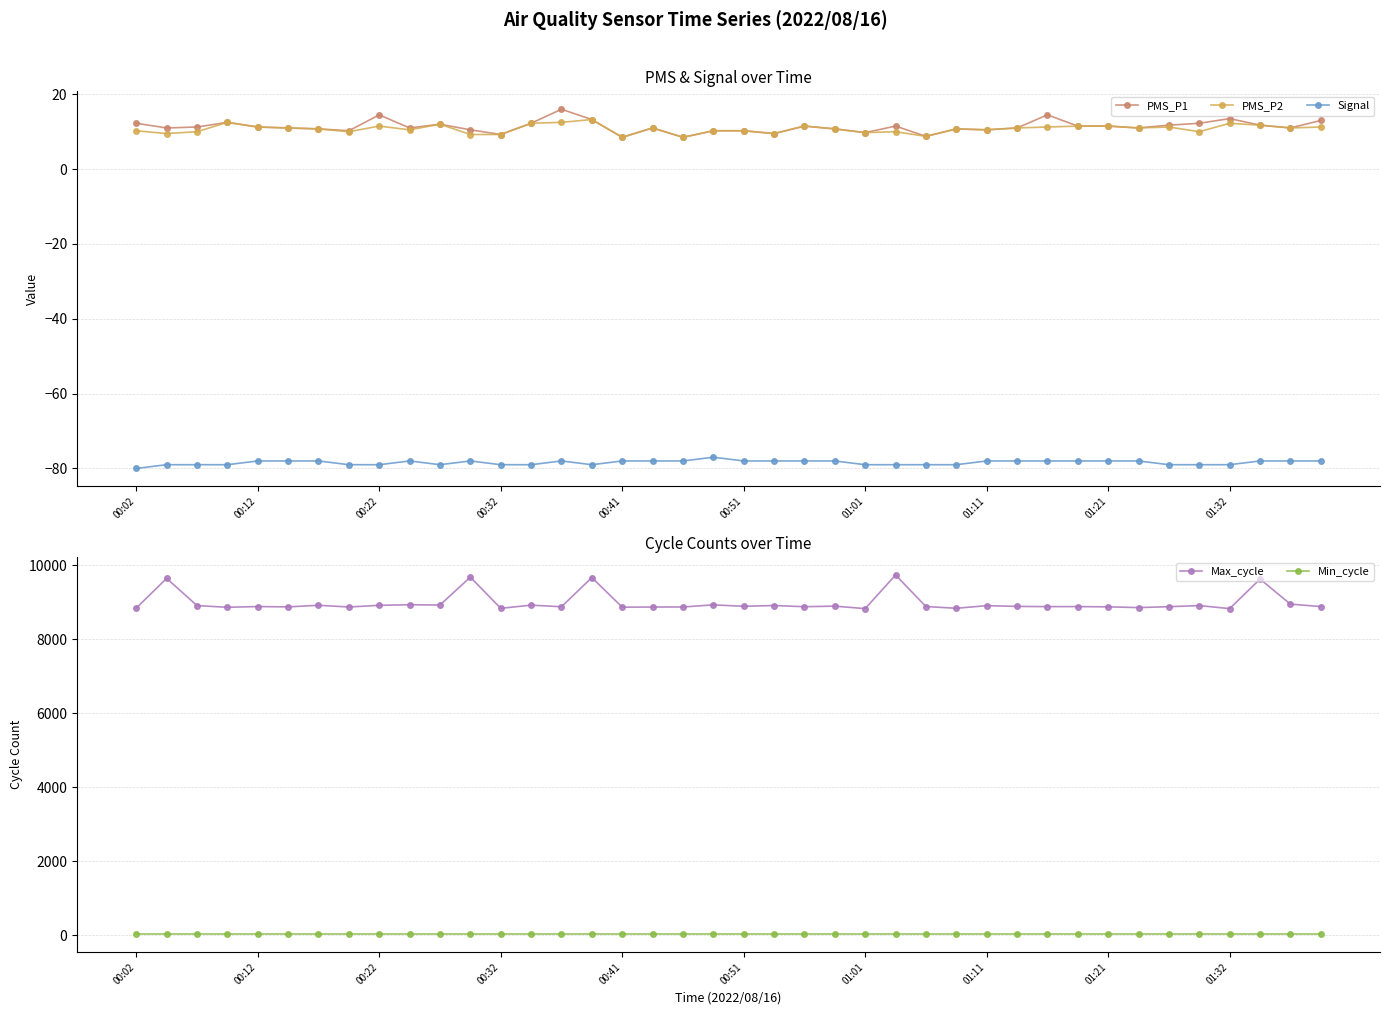

Reading left to right, extract all data points from this chart.

PMS_P1: 12.2	11.0	11.2	12.5	11.2	11.0	10.8	10.2	14.5	11.0	12.0	10.5	9.2	12.2	16.0	13.2	8.5	11.0	8.5	10.2	10.2	9.5	11.5	10.8	9.8	11.5	8.8	10.8	10.5	11.0	14.5	11.5	11.5	11.0	11.8	12.2	13.5	11.8	11.0	13.0
PMS_P2: 10.2	9.5	10.0	12.5	11.2	11.0	10.8	10.0	11.5	10.5	12.0	9.2	9.2	12.2	12.5	13.2	8.5	11.0	8.5	10.2	10.2	9.5	11.5	10.8	9.8	10.0	8.8	10.8	10.5	11.0	11.2	11.5	11.5	11.0	11.2	10.0	12.2	11.8	11.0	11.2
Signal: -80.0	-79.0	-79.0	-79.0	-78.0	-78.0	-78.0	-79.0	-79.0	-78.0	-79.0	-78.0	-79.0	-79.0	-78.0	-79.0	-78.0	-78.0	-78.0	-77.0	-78.0	-78.0	-78.0	-78.0	-79.0	-79.0	-79.0	-79.0	-78.0	-78.0	-78.0	-78.0	-78.0	-78.0	-79.0	-79.0	-79.0	-78.0	-78.0	-78.0
Max_cycle: 8842.0	9645.0	8909.0	8863.0	8883.0	8874.0	8917.0	8871.0	8916.0	8932.0	8925.0	9678.0	8835.0	8921.0	8878.0	9667.0	8866.0	8870.0	8871.0	8929.0	8890.0	8911.0	8879.0	8894.0	8827.0	9736.0	8883.0	8837.0	8907.0	8887.0	8881.0	8882.0	8875.0	8855.0	8879.0	8909.0	8828.0	9625.0	8949.0	8883.0
Min_cycle: 28.0	28.0	28.0	28.0	28.0	28.0	28.0	28.0	28.0	28.0	28.0	28.0	28.0	28.0	28.0	28.0	28.0	28.0	28.0	28.0	28.0	28.0	28.0	28.0	28.0	28.0	28.0	28.0	28.0	28.0	28.0	28.0	28.0	28.0	28.0	28.0	28.0	28.0	28.0	28.0